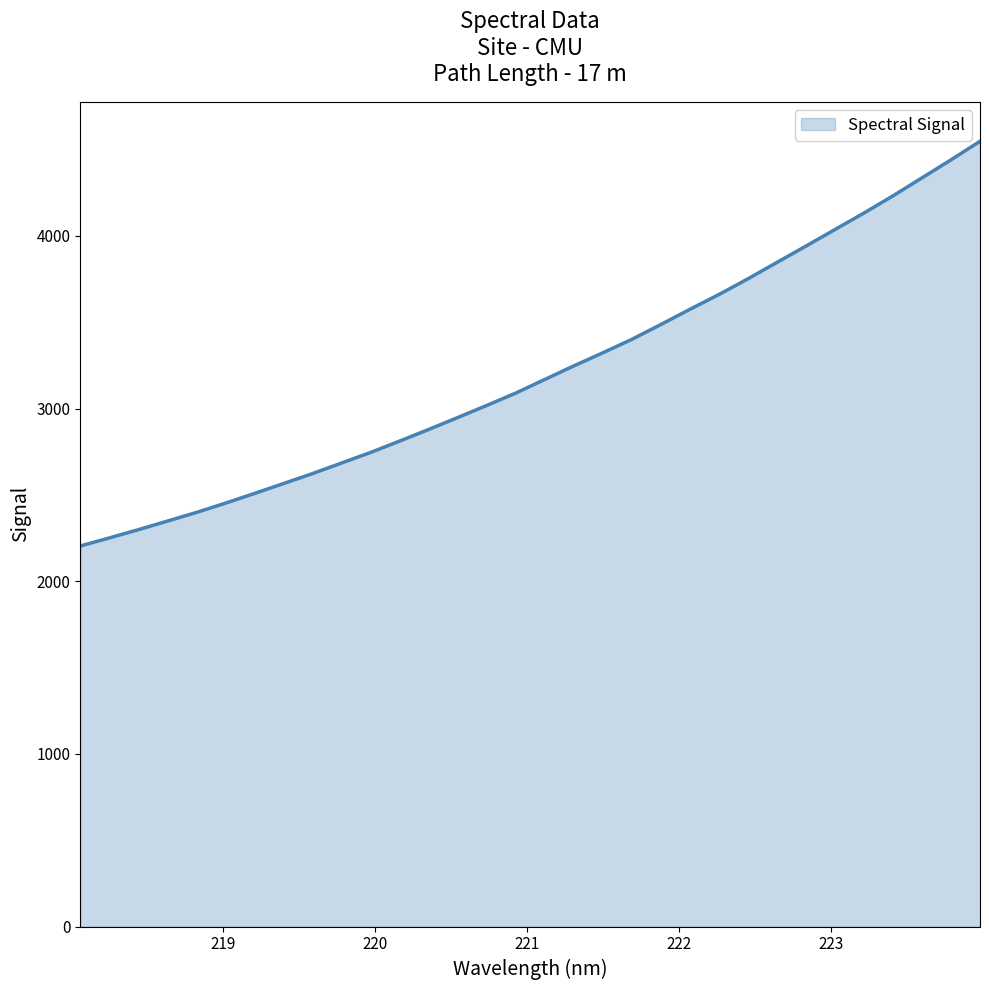

What is the maximum value shown in the chart?

4547.5